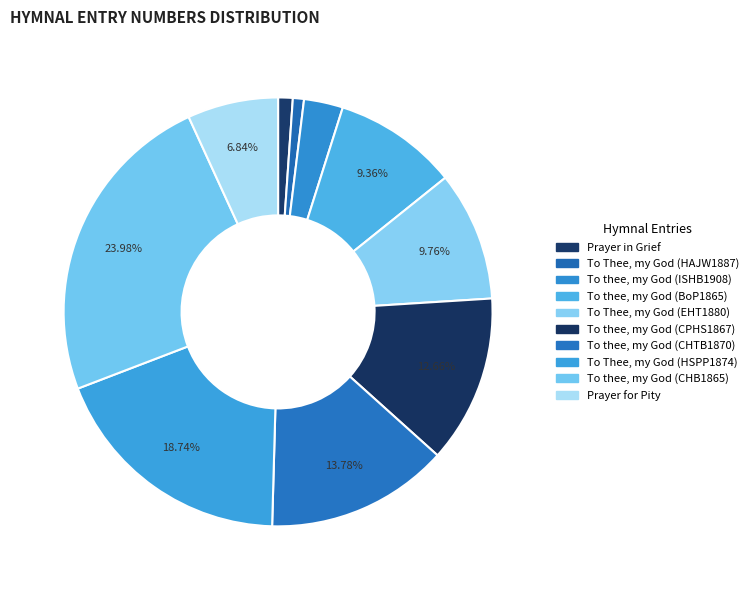

How many slices are in this pie chart?

10